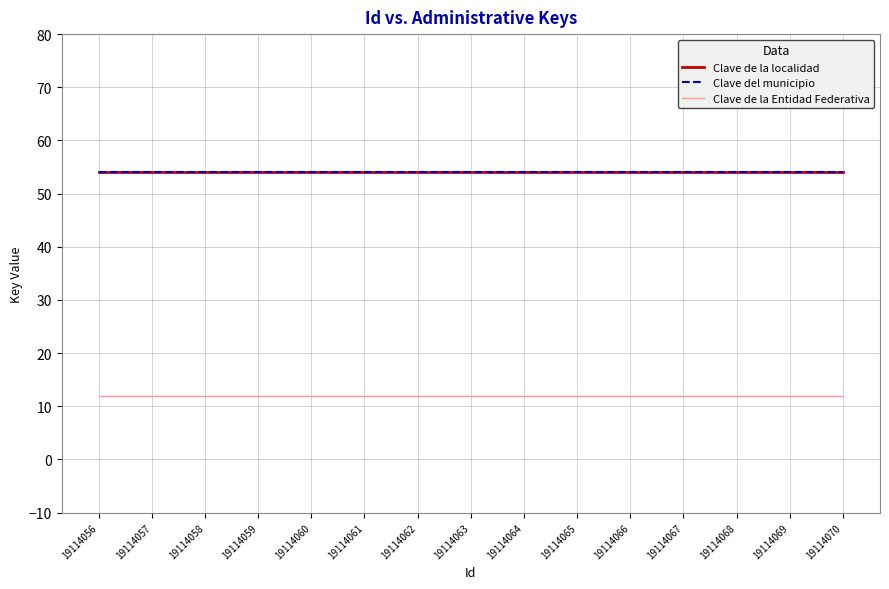

True or false: Clave de la Entidad Federativa has a value of 12 at 19114059.

True